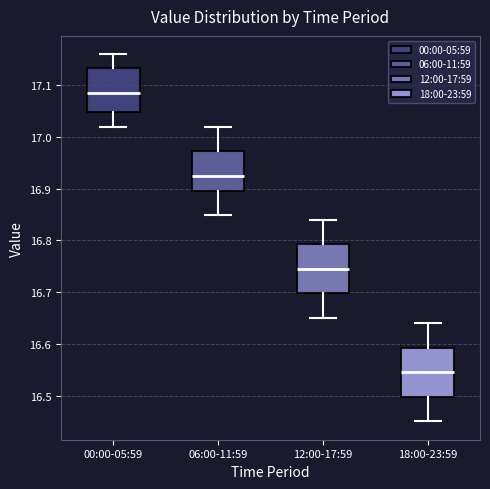

Reading left to right, transcribe this box plot: for each box, give where its median line is, the range the box spans, and where its two whiskers end, as read against the y-axis. The values are not printed on the chart, so give them approximately, as read against the axis.

00:00-05:59: median 17.09, box 17.05 to 17.13, whiskers 17.02 to 17.16
06:00-11:59: median 16.93, box 16.90 to 16.97, whiskers 16.85 to 17.02
12:00-17:59: median 16.75, box 16.70 to 16.79, whiskers 16.65 to 16.84
18:00-23:59: median 16.55, box 16.50 to 16.59, whiskers 16.45 to 16.64